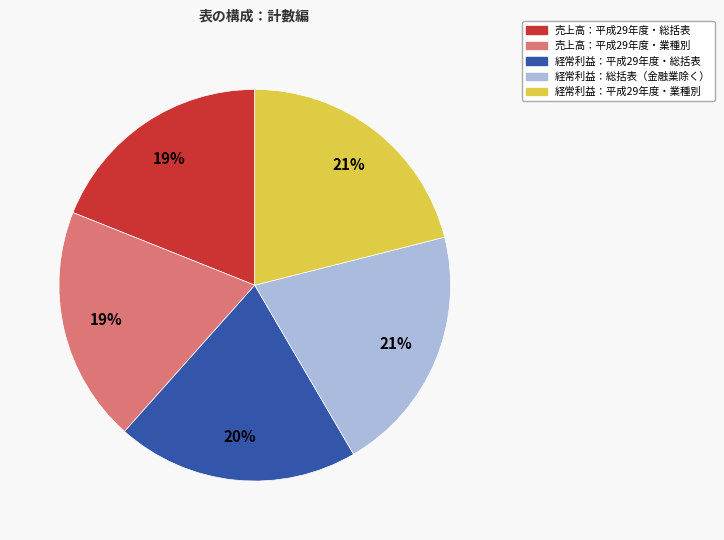

To the nearest percent, what is the difference between the largest and smallest slice percentages?

2%